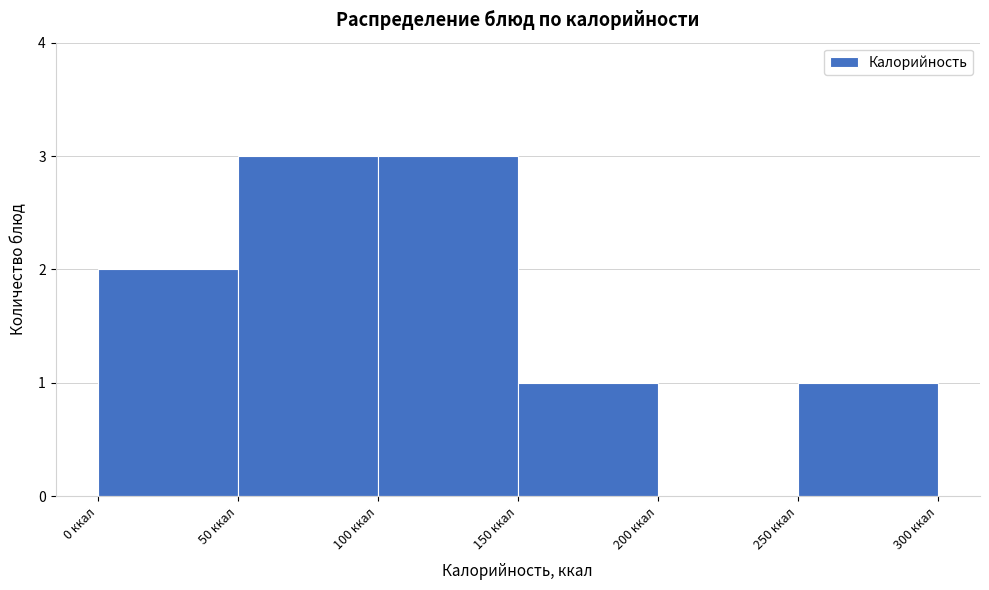

Reading left to right, list every bar in this chart as the range it spans on the x-axis followed by its height. The values are not printed on the chart, so give them approximately, as read against the axis.

0 to 50: 2
50 to 100: 3
100 to 150: 3
150 to 200: 1
200 to 250: 0
250 to 300: 1